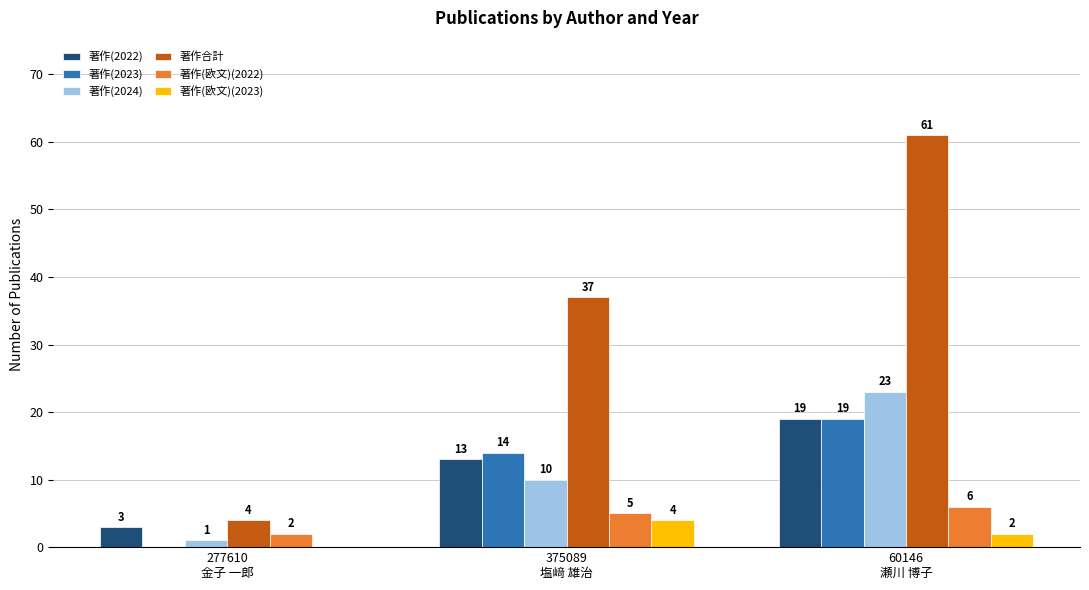

What is the difference between the 著作合計 values at 60146
瀬川 博子 and 375089
塩﨑 雄治?

24